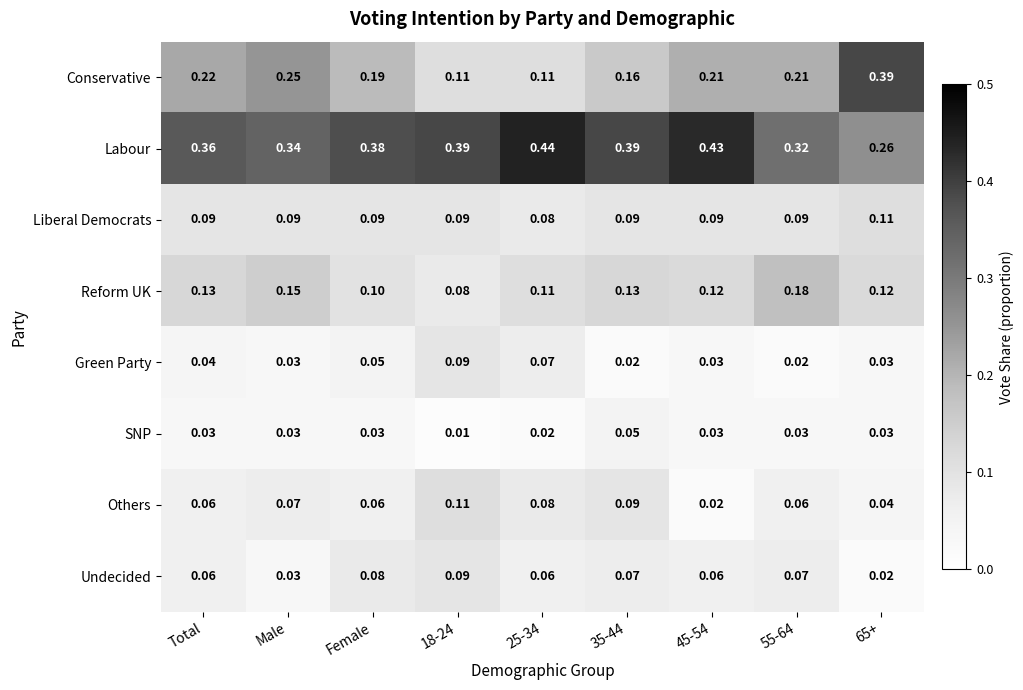

Between 18-24 and 35-44, which series saw the biggest shift?

Green Party